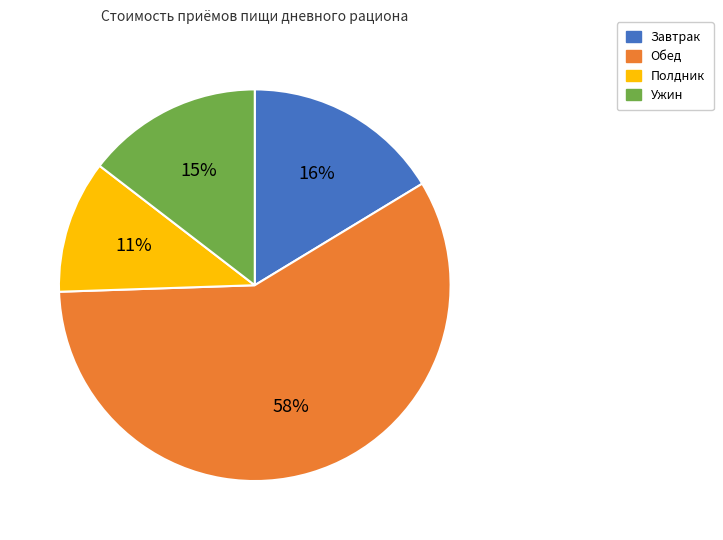

True or false: Ужин accounts for 15% of the total.

True